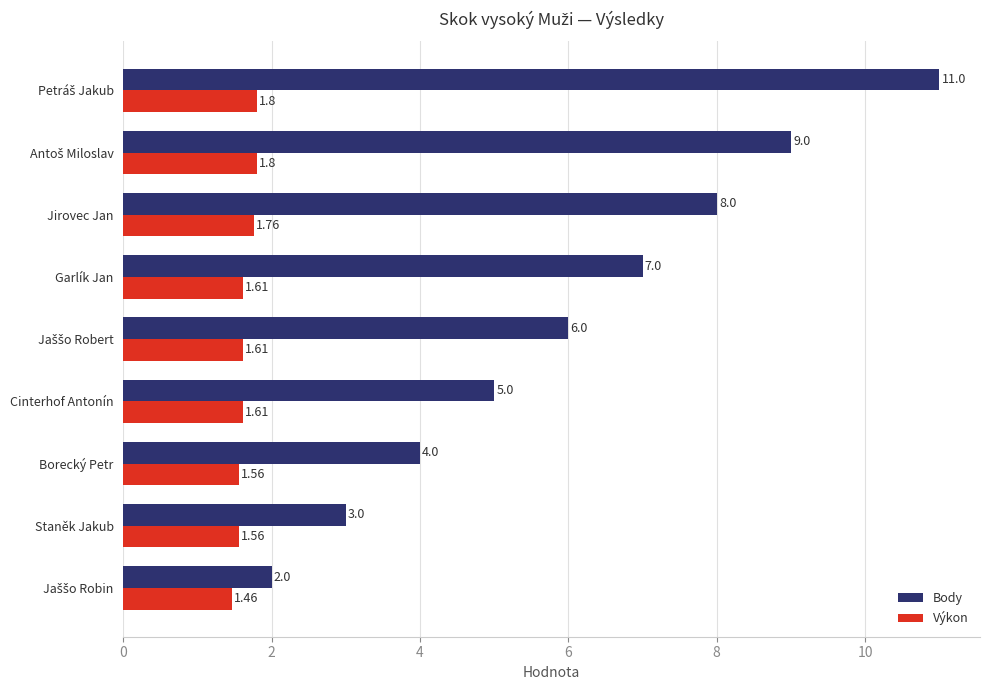

Which series has the largest total across all categories?

Body